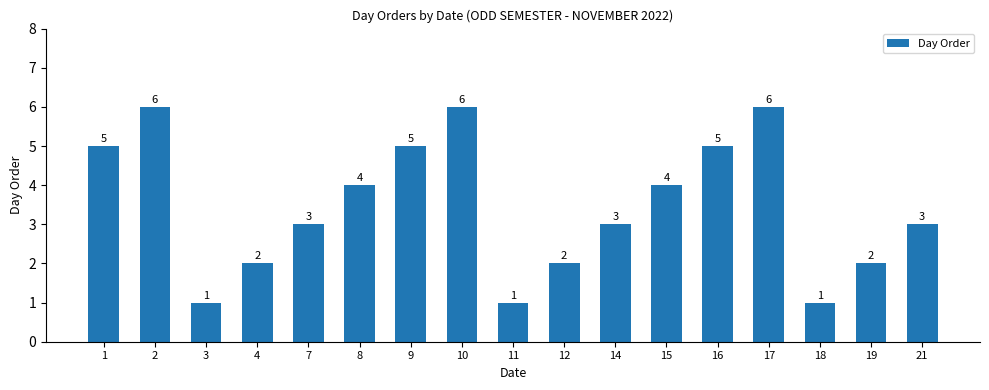

Is it true that the value at 10 is 6?

True